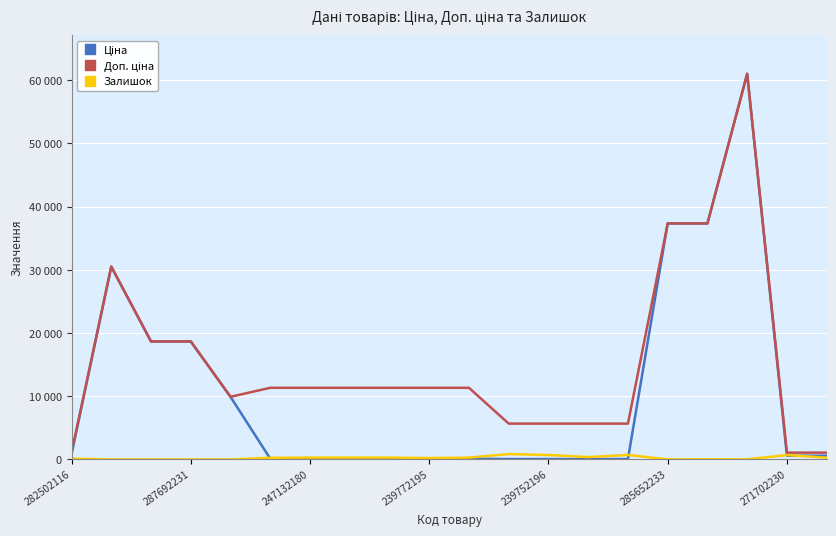

Does the chart display data point markers on the line(s)?

No